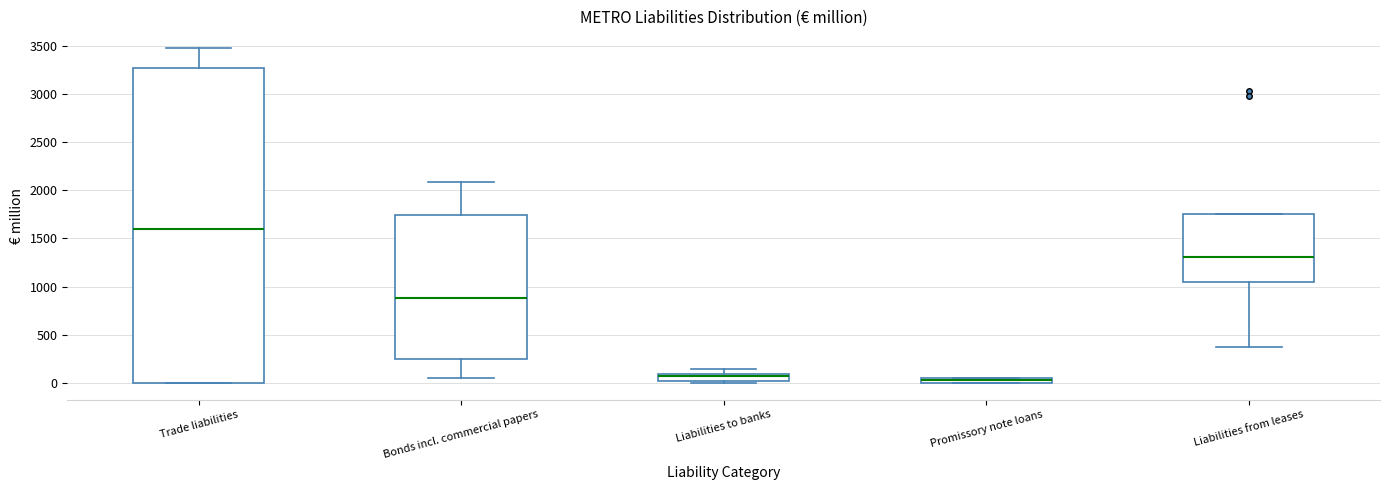

Where is the upper edge of the box for Liabilities from leases on the y-axis? The values are not printed on the chart, so give them approximately, as read against the axis.

1750